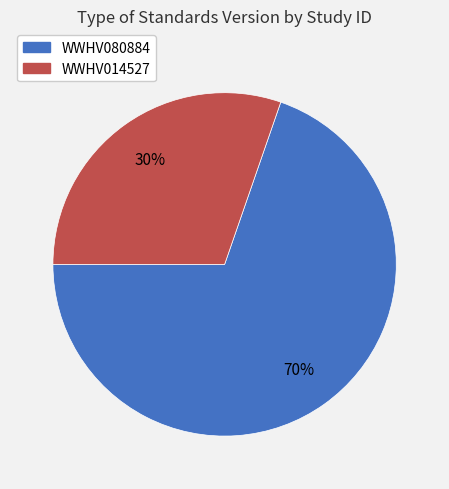

The WWHV014527 slice represents 30% of the pie. True or false?

True